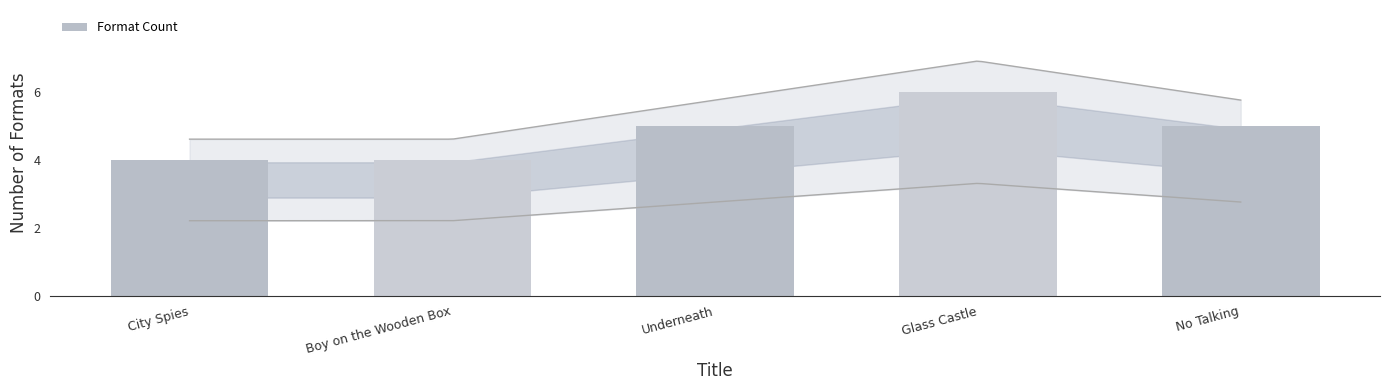

How many bars are there in total?

5